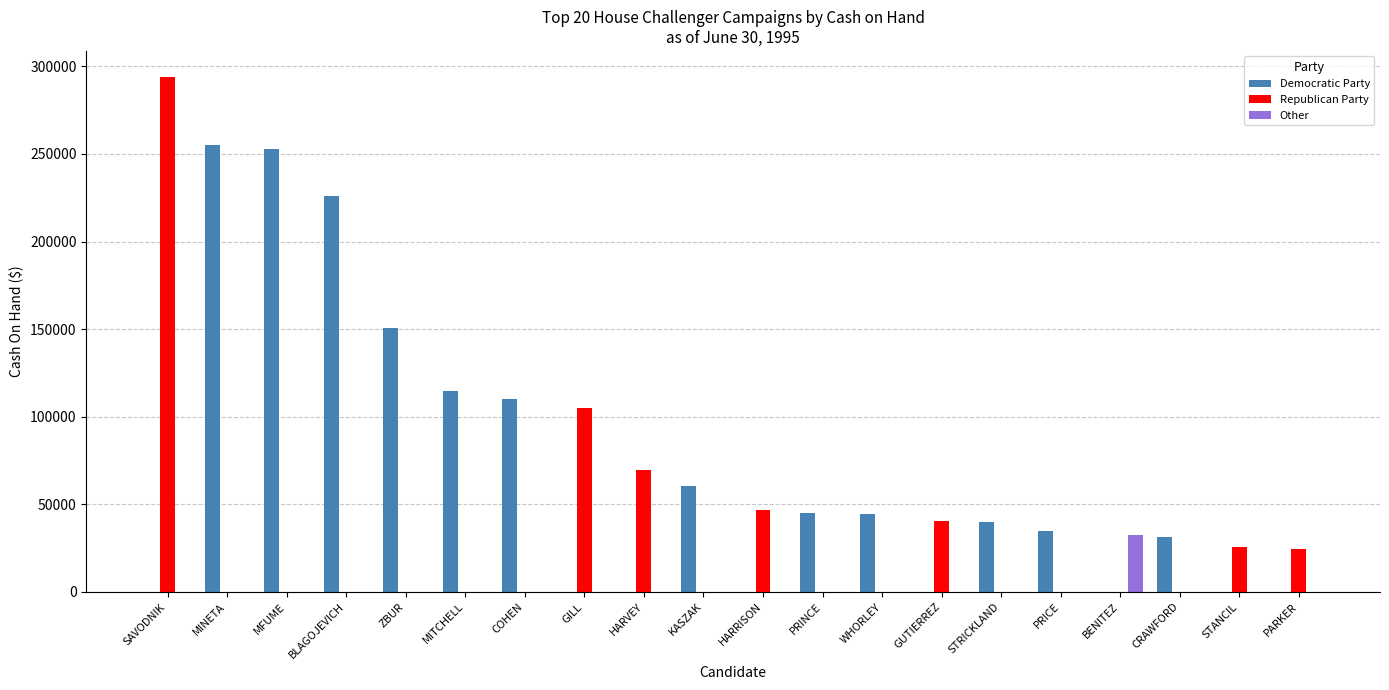

True or false: Other has a value of 19937 at PARKER.

False